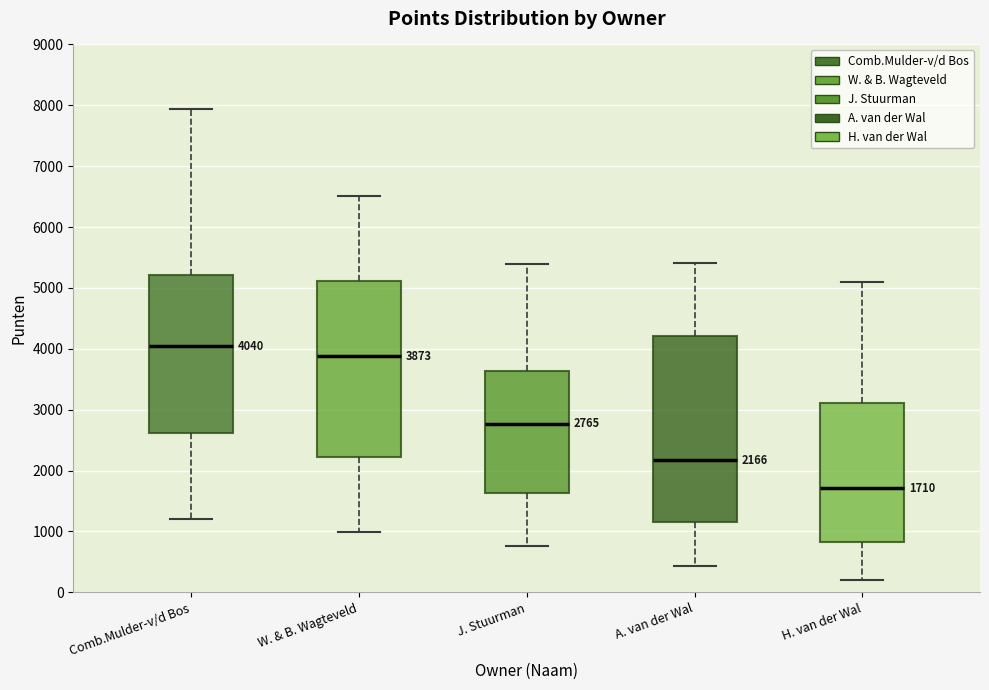

Which box has the lowest median line?

H. van der Wal